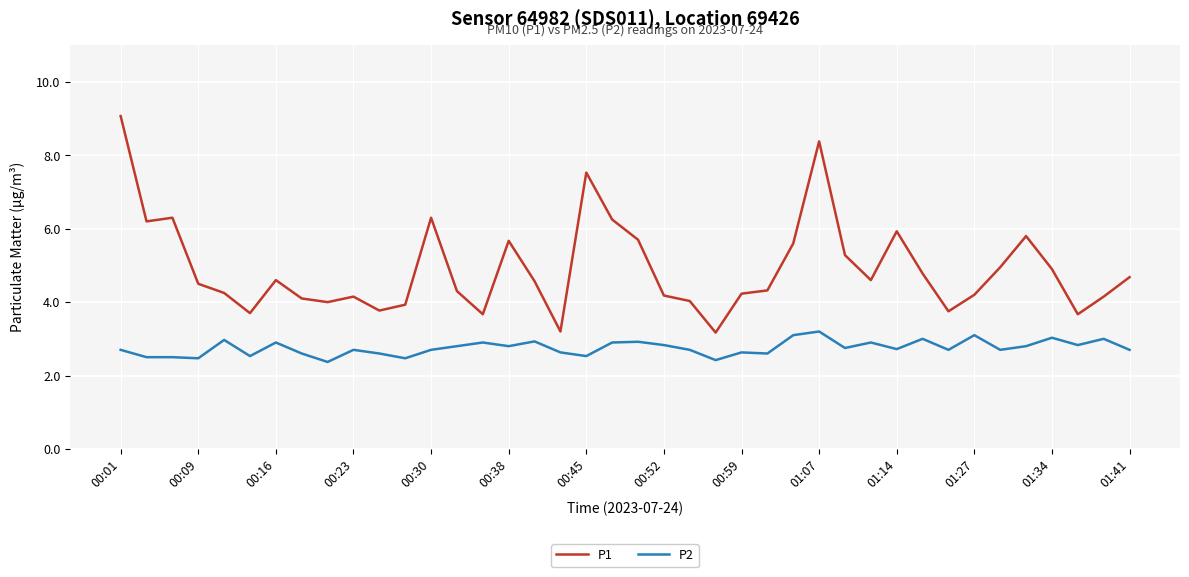

Which series has the widest spread of values?

P1